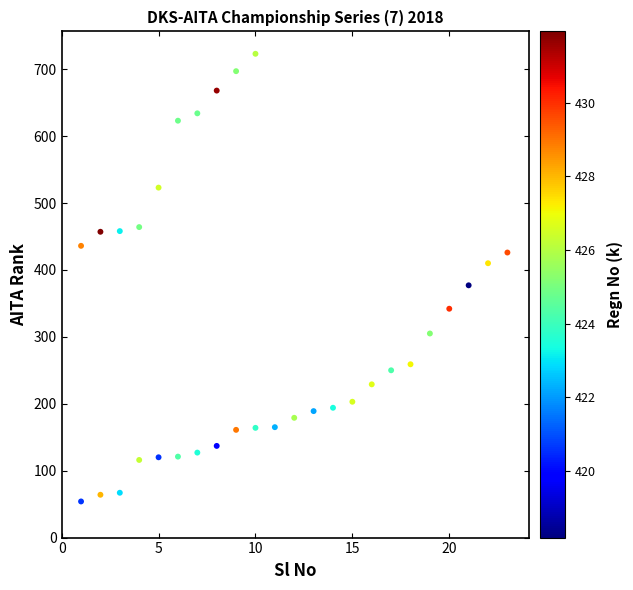

What is the range of Y values (max minus min)?

669